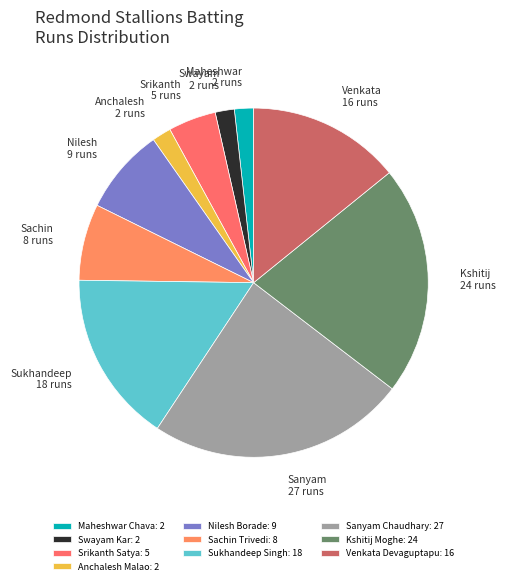

To the nearest percent, what portion does Sachin Trivedi represent?

7%